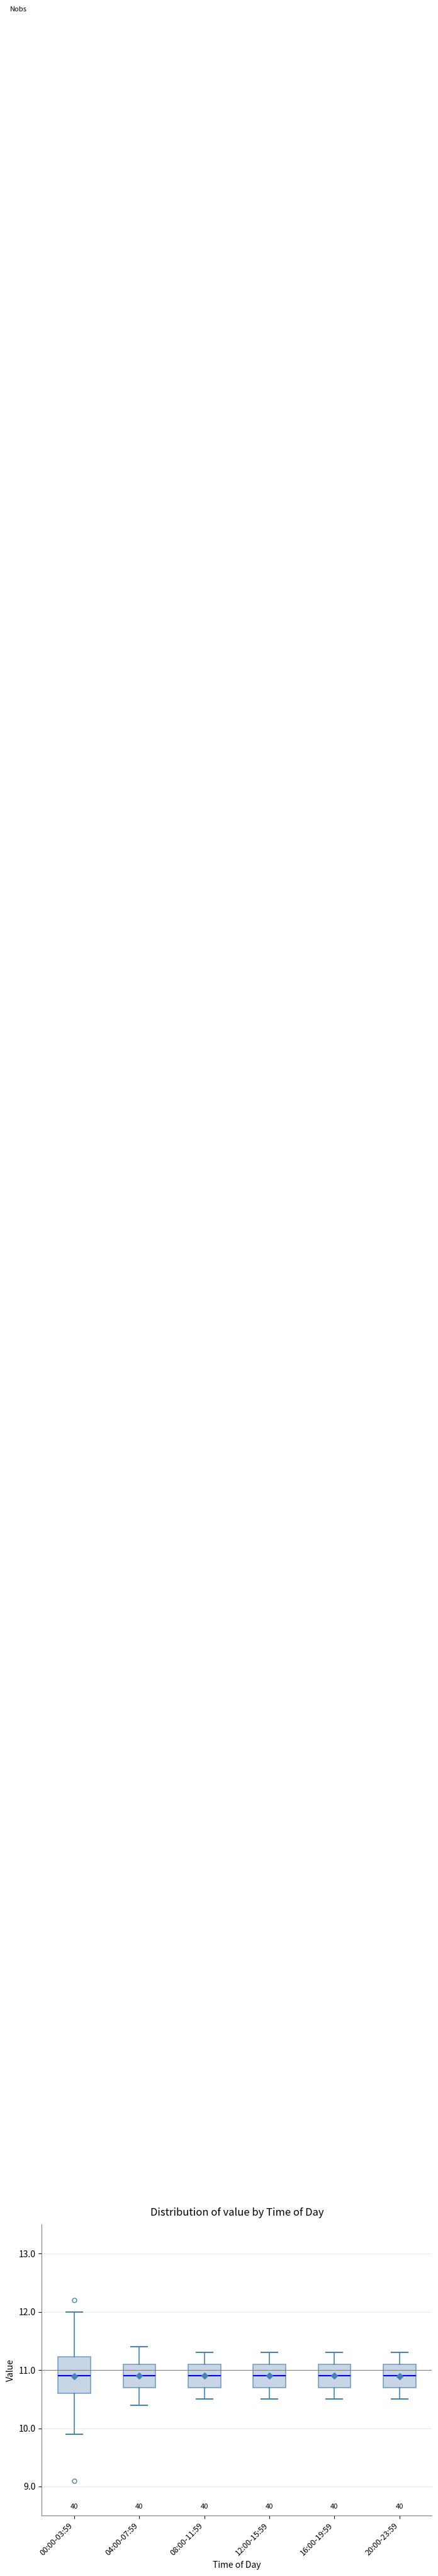

Reading left to right, transcribe this box plot: for each box, give where its median line is, the range the box spans, and where its two whiskers end, as read against the y-axis. The values are not printed on the chart, so give them approximately, as read against the axis.

00:00-03:59: median 10.9, box 10.6 to 11.2, whiskers 9.9 to 12.0
04:00-07:59: median 10.9, box 10.7 to 11.1, whiskers 10.4 to 11.4
08:00-11:59: median 10.9, box 10.7 to 11.1, whiskers 10.5 to 11.3
12:00-15:59: median 10.9, box 10.7 to 11.1, whiskers 10.5 to 11.3
16:00-19:59: median 10.9, box 10.7 to 11.1, whiskers 10.5 to 11.3
20:00-23:59: median 10.9, box 10.7 to 11.1, whiskers 10.5 to 11.3